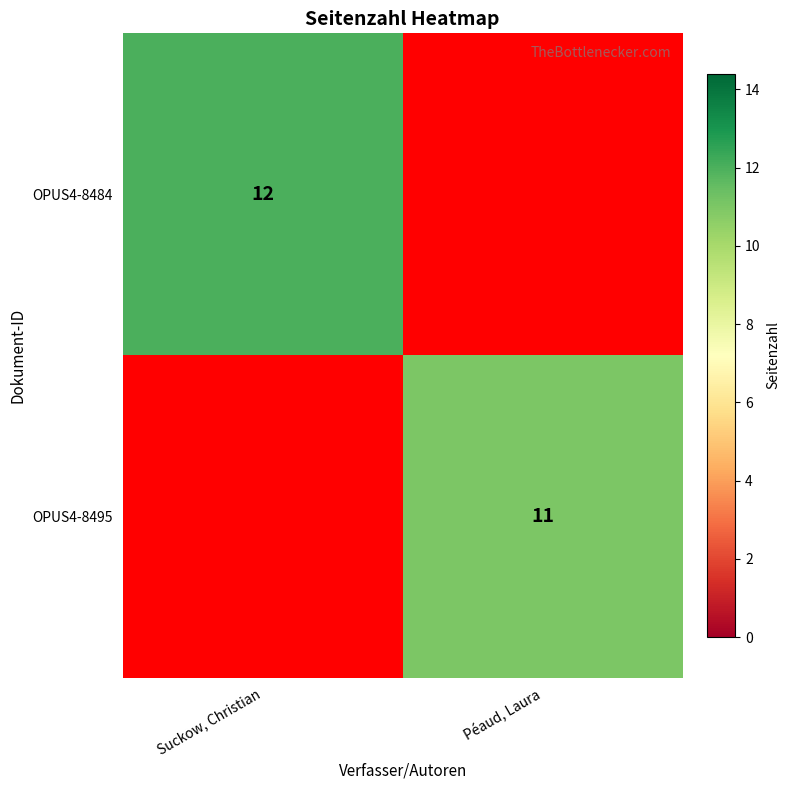

The OPUS4-8484 series shows 12 at Suckow, Christian. True or false?

True